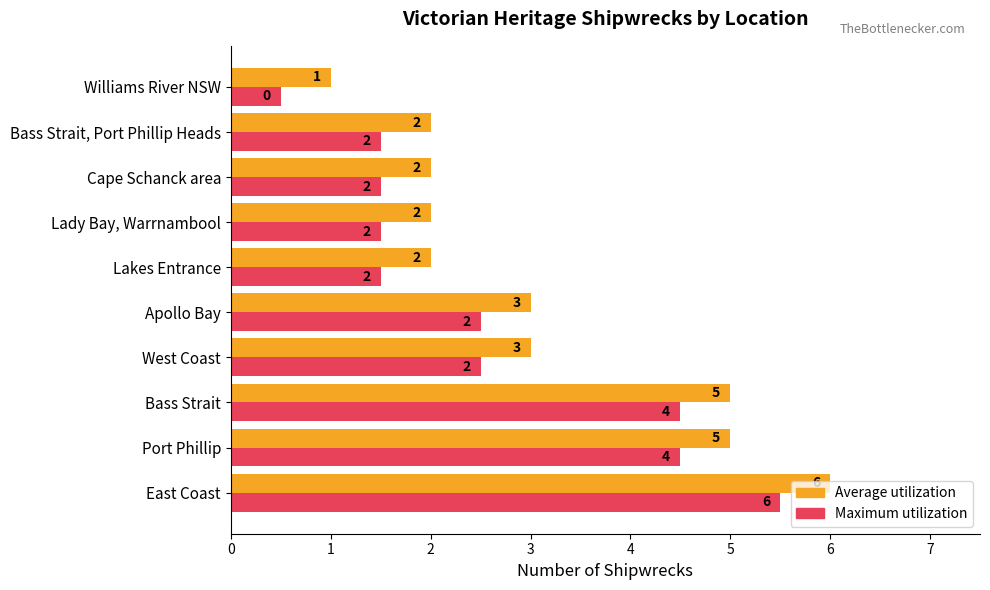

Is it true that Maximum utilization equals 1.0 at Lady Bay, Warrnambool?

False